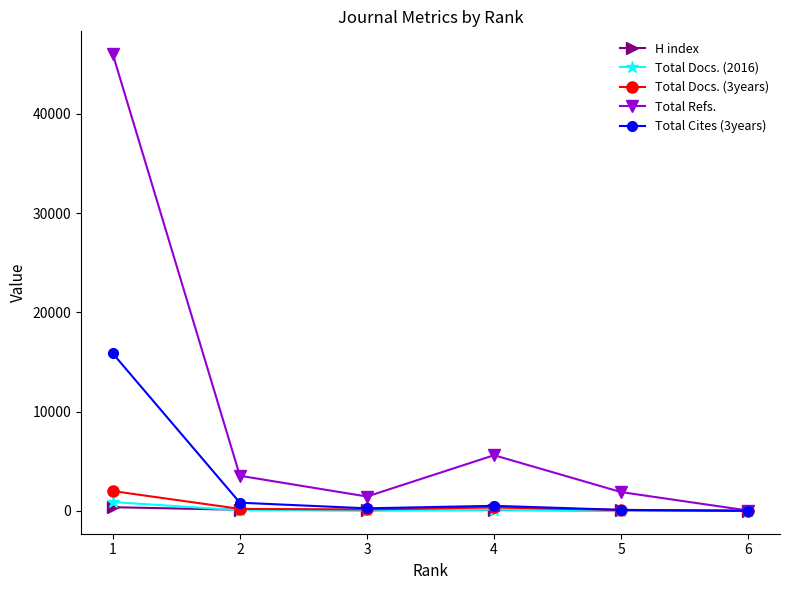

Read the H index value at 1.

376